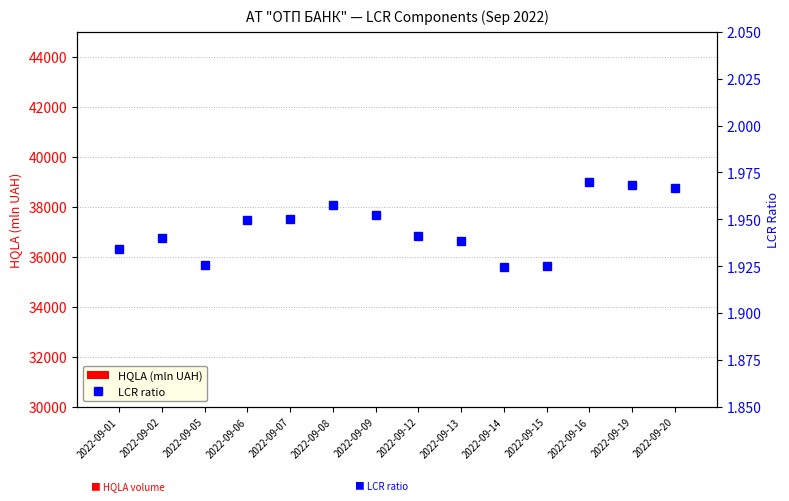

Count the number of data series in this chart.

2